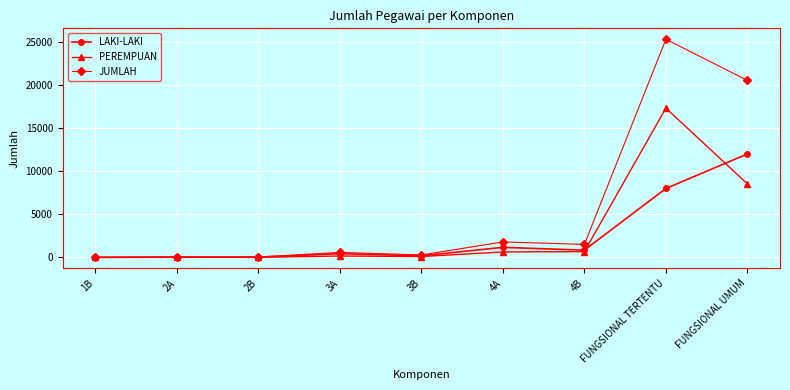

Rank the series by their maximum value, from highest to lowest.

JUMLAH, PEREMPUAN, LAKI-LAKI